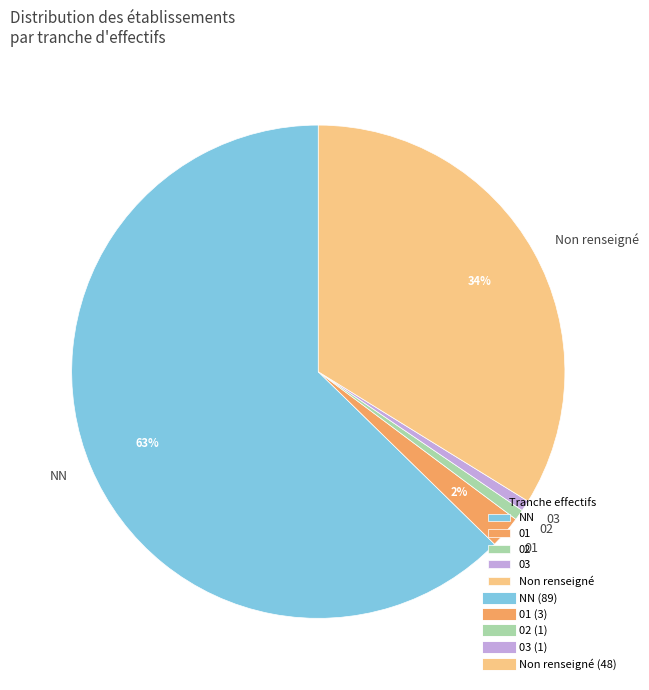

To the nearest percent, what portion does 02 represent?

1%